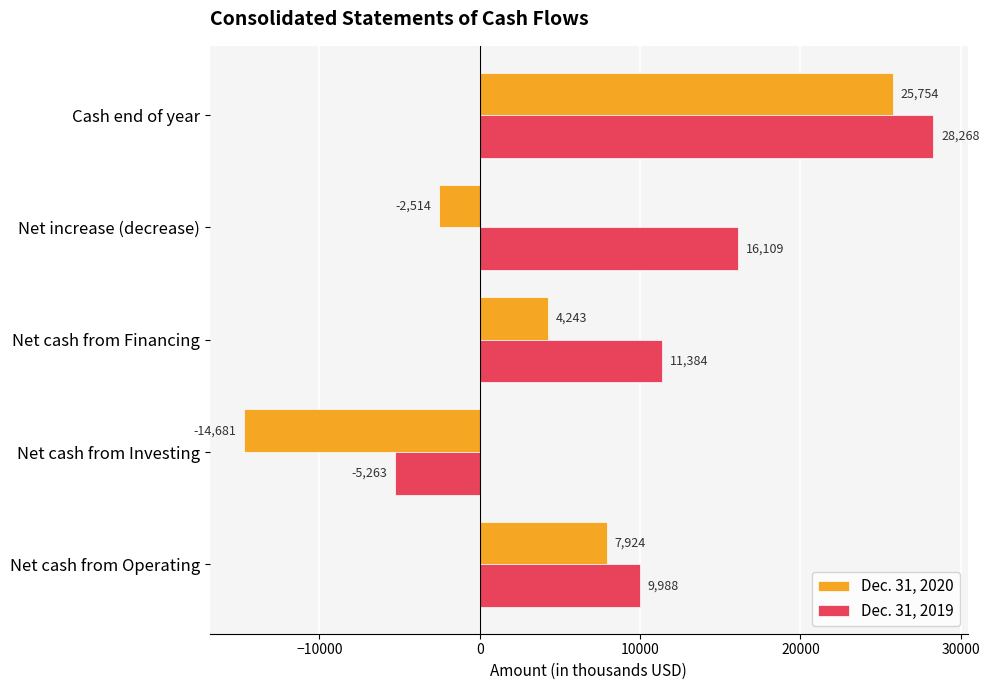

Is the value of Dec. 31, 2020 at Net increase (decrease) greater than the value of Dec. 31, 2019 at Net cash from Financing?

No